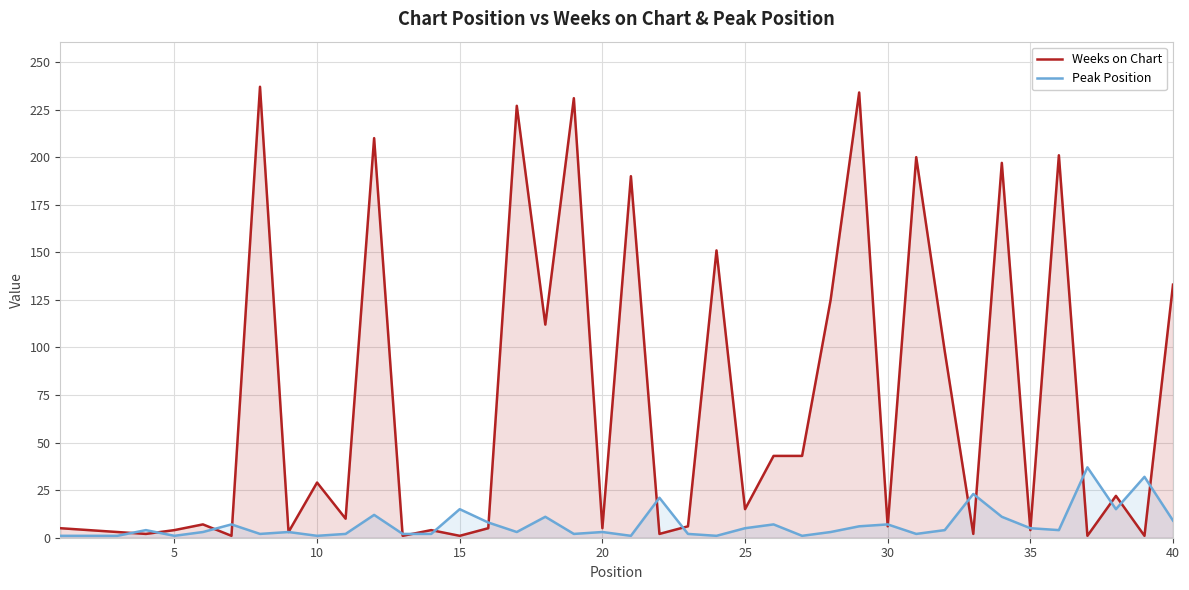

What is the maximum value shown in the chart?

237